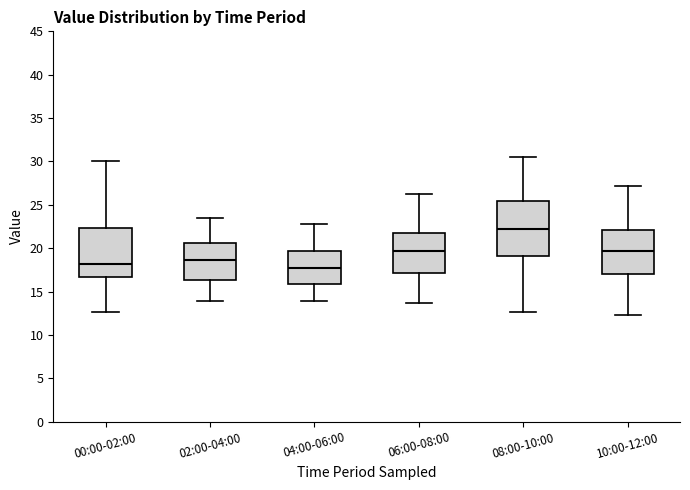

Reading left to right, read every box against the y-axis: the position of its median line, the range the box covers, and the ends of its whiskers. The values are not printed on the chart, so give them approximately, as read against the axis.

00:00-02:00: median 18.0, box 16.5 to 22.5, whiskers 12.5 to 30.0
02:00-04:00: median 18.5, box 16.5 to 20.5, whiskers 14.0 to 23.5
04:00-06:00: median 17.5, box 16.0 to 19.5, whiskers 14.0 to 23.0
06:00-08:00: median 19.5, box 17.0 to 22.0, whiskers 13.5 to 26.5
08:00-10:00: median 22.0, box 19.0 to 25.5, whiskers 12.5 to 30.5
10:00-12:00: median 19.5, box 17.0 to 22.0, whiskers 12.5 to 27.0